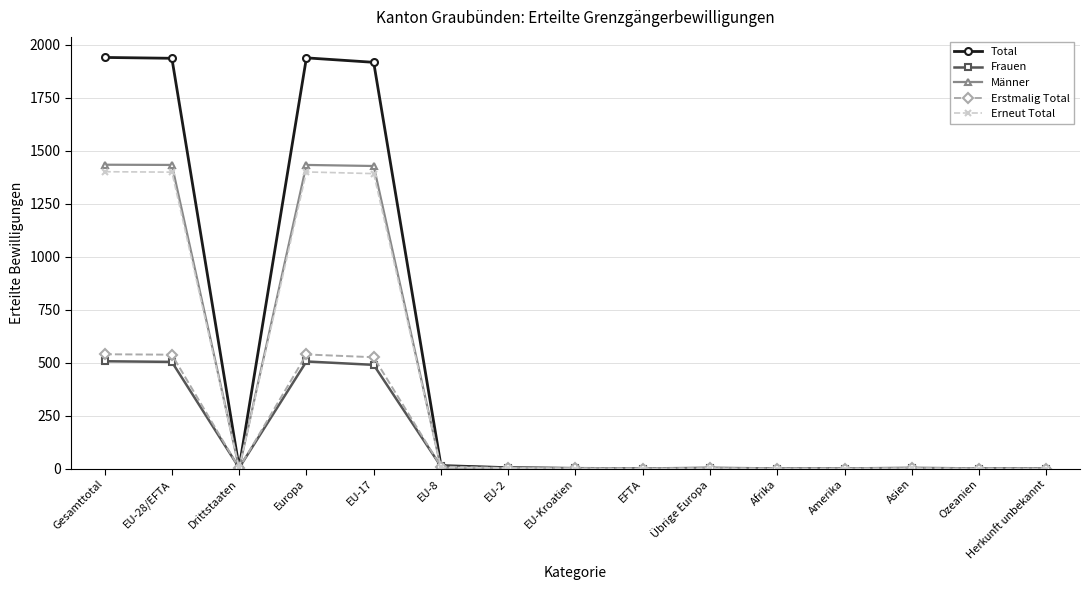

Which series has the widest spread of values?

Total